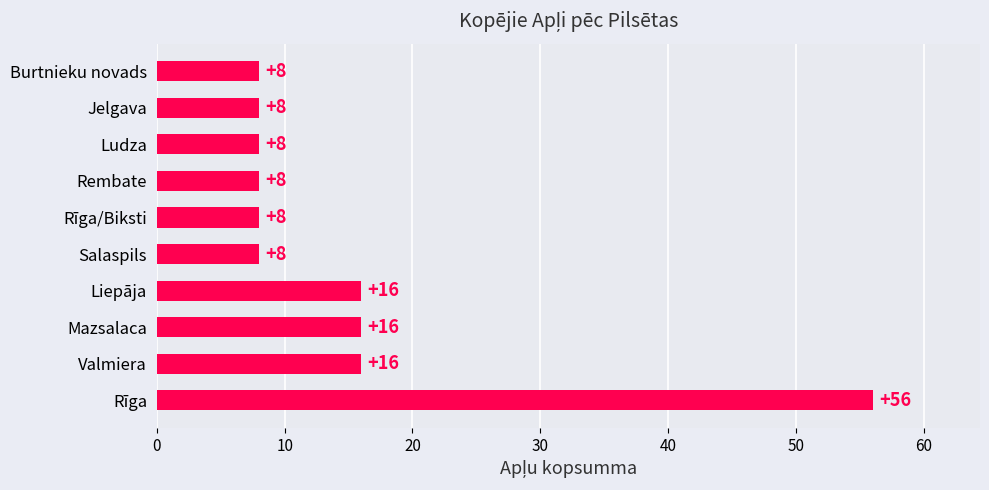

Read the value at Rīga/Biksti.

8